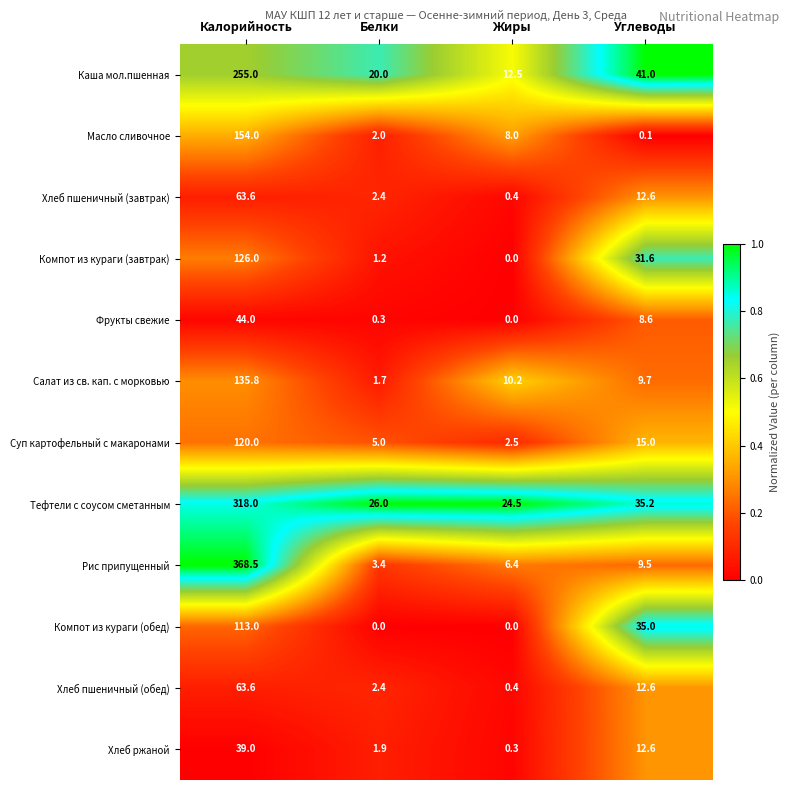

Between Жиры and Углеводы, which series saw the biggest shift?

Компот из кураги (обед)